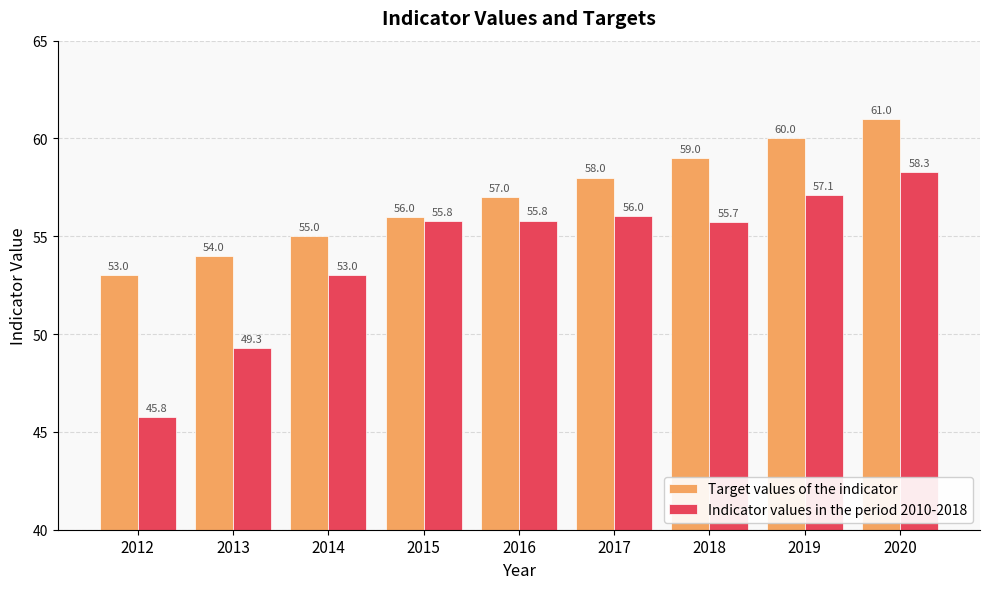

Which series has the largest total across all categories?

Target values of the indicator